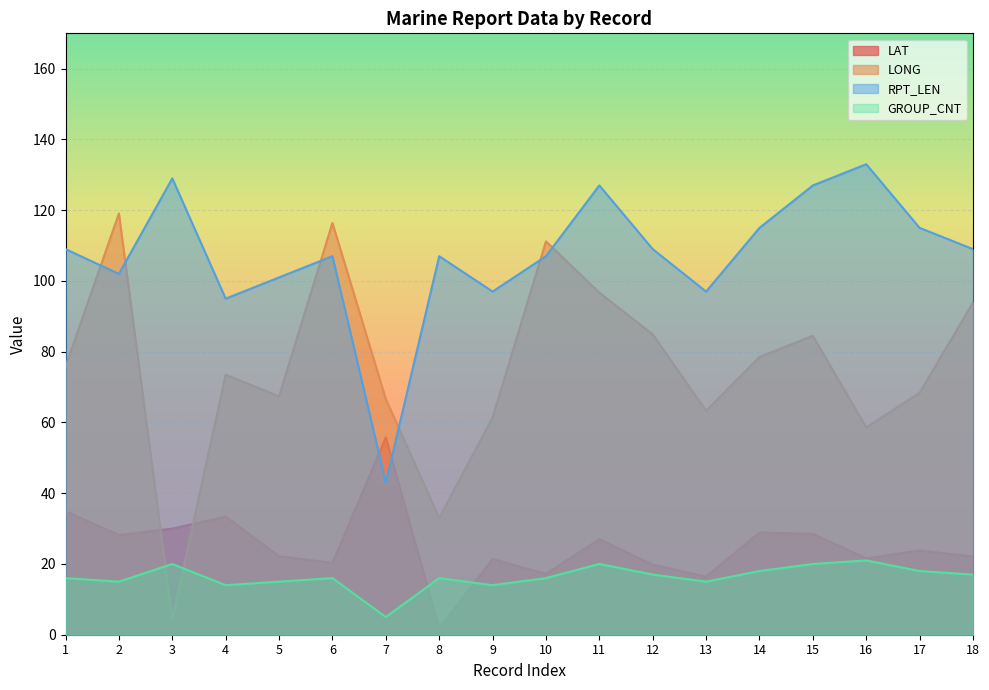

Which series has the largest range (max minus min)?

LONG